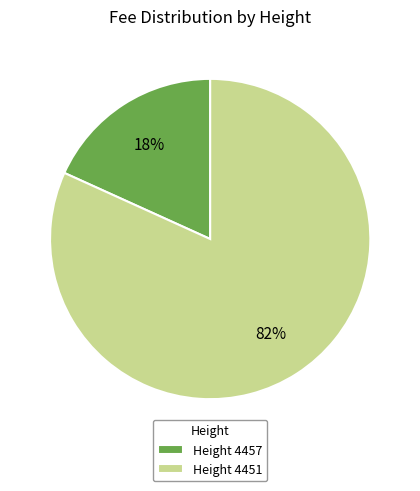

Between Height 4457 and Height 4451, which is larger?

Height 4451